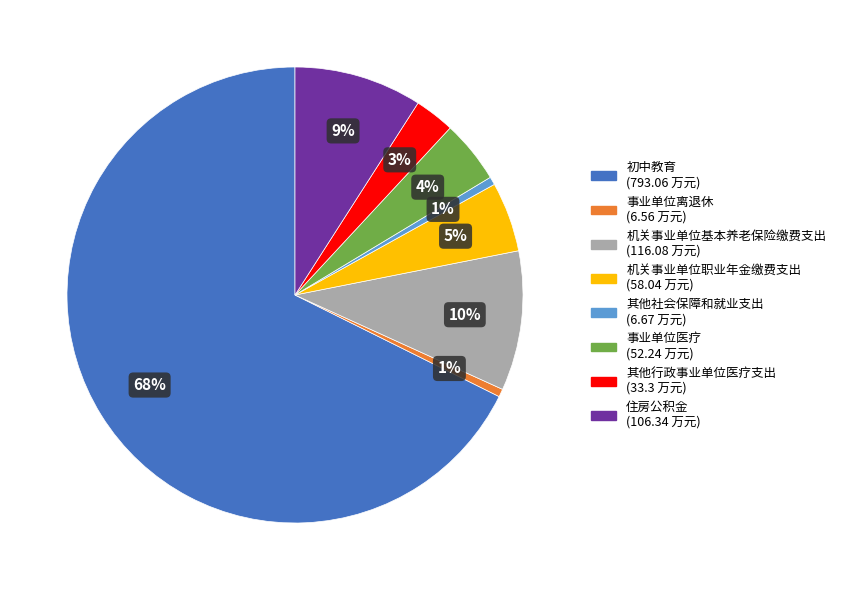

Does any single category account for the majority?

Yes